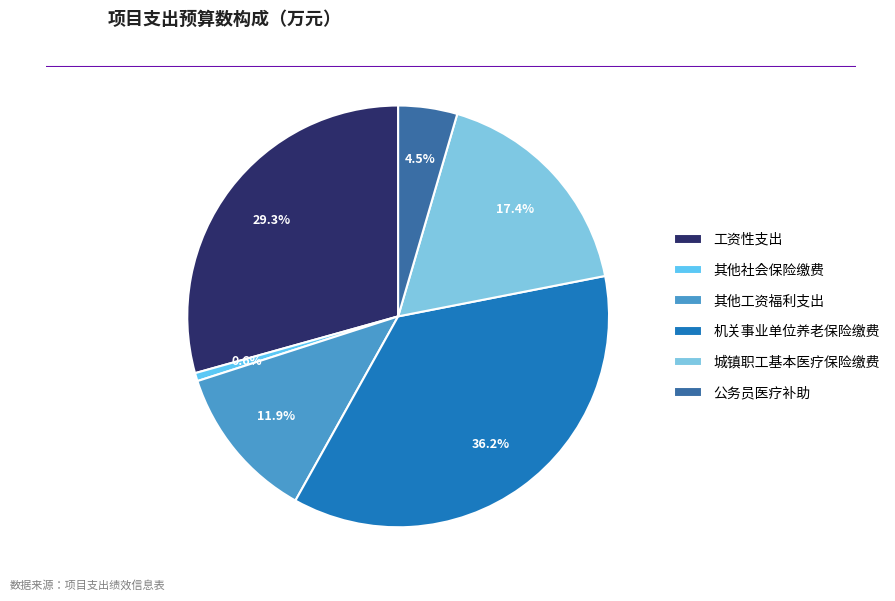

How many segments does this pie chart have?

6